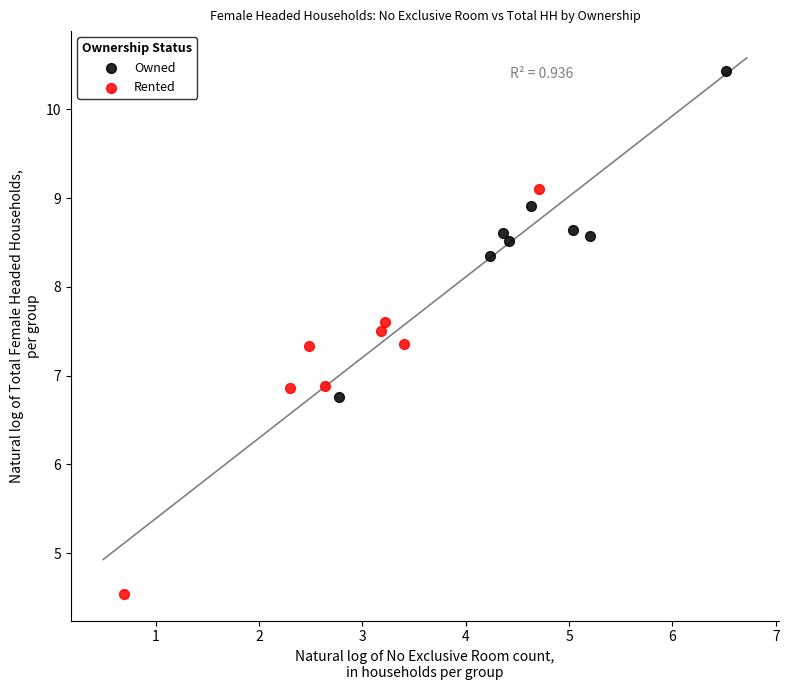

Which series contains the lowest Y value?

Rented